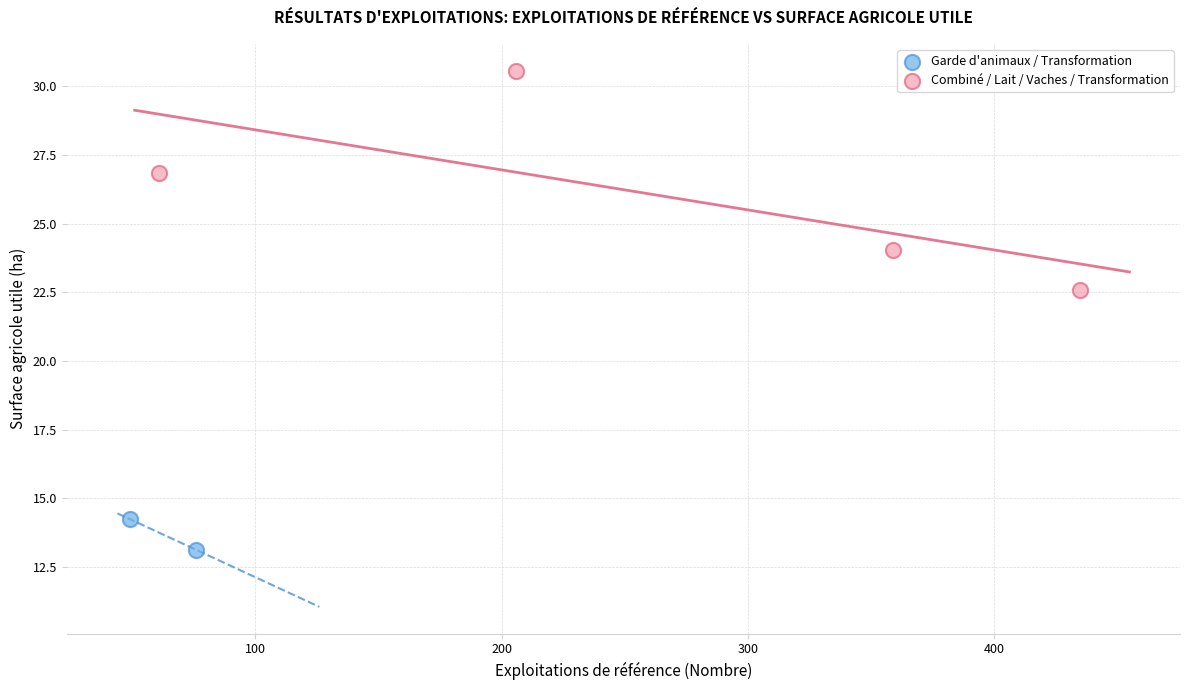

What are all the series names shown in the legend?

Garde d'animaux / Transformation, Combiné / Lait / Vaches / Transformation